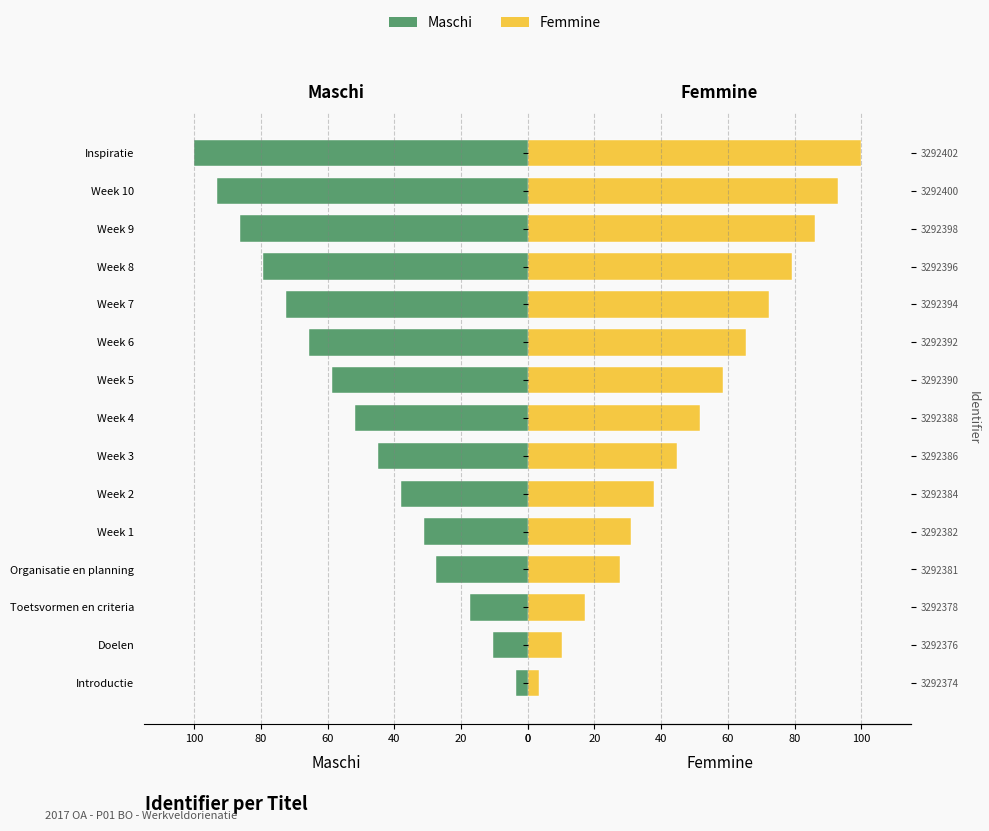

How many values in the Maschi series are below 51?

7